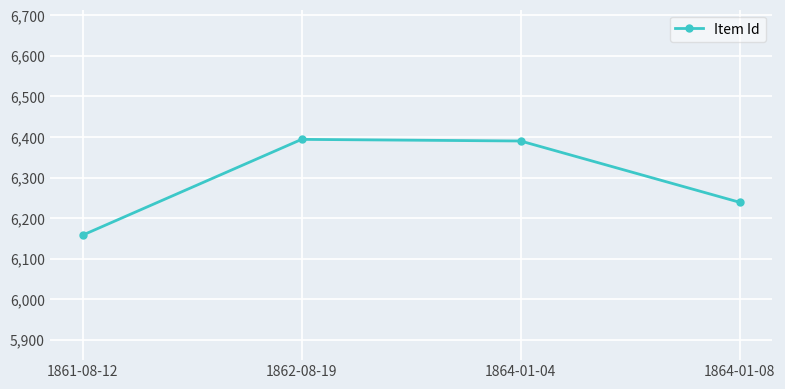

What is the minimum value shown in the chart?

6158